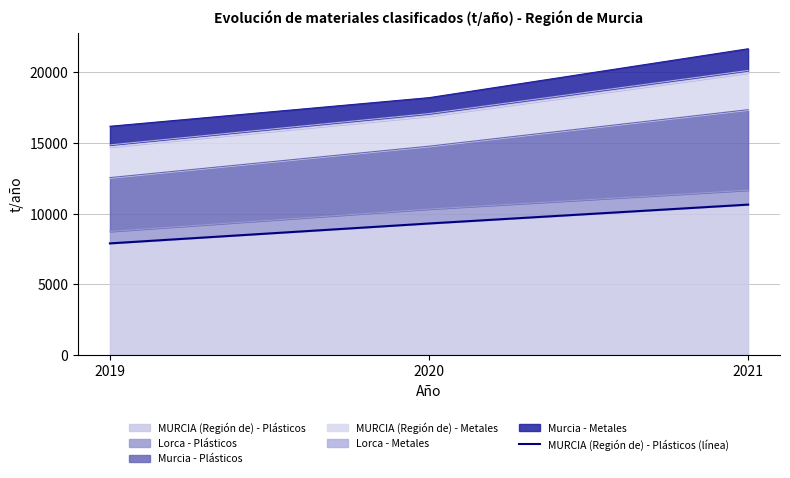

Approximately how many times larger is the value at 2021 compared to 2019?

1.3